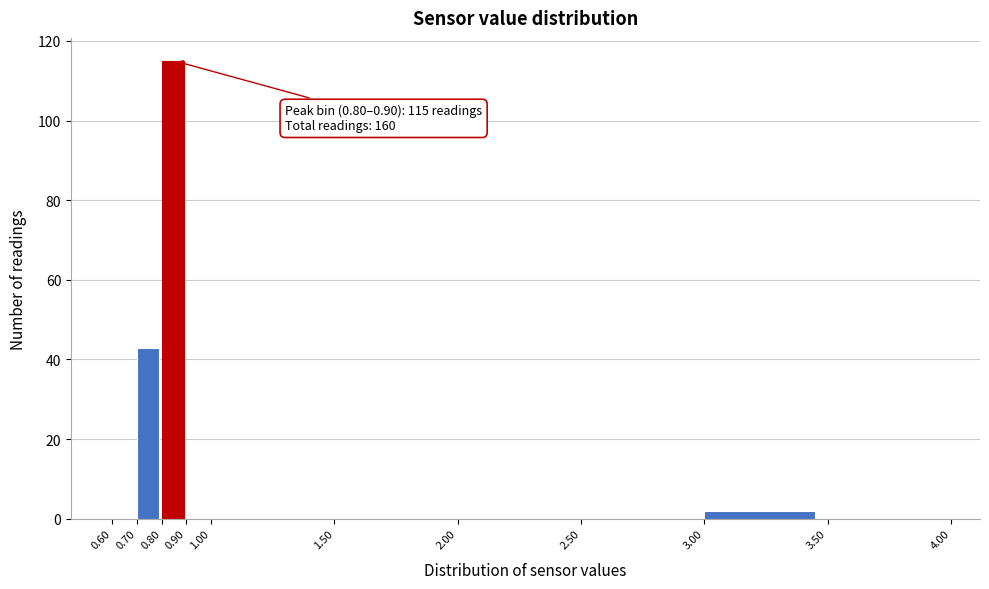

Which range on the x-axis has the tallest bar?

0.80 to 0.90